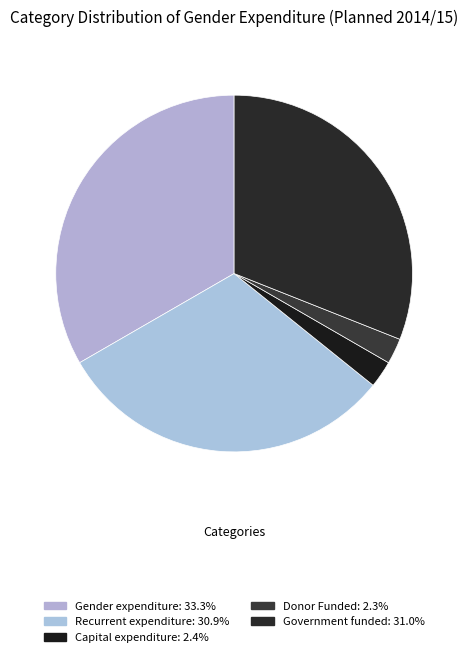

Is the sum of Recurrent expenditure and Capital expenditure greater than half?

No